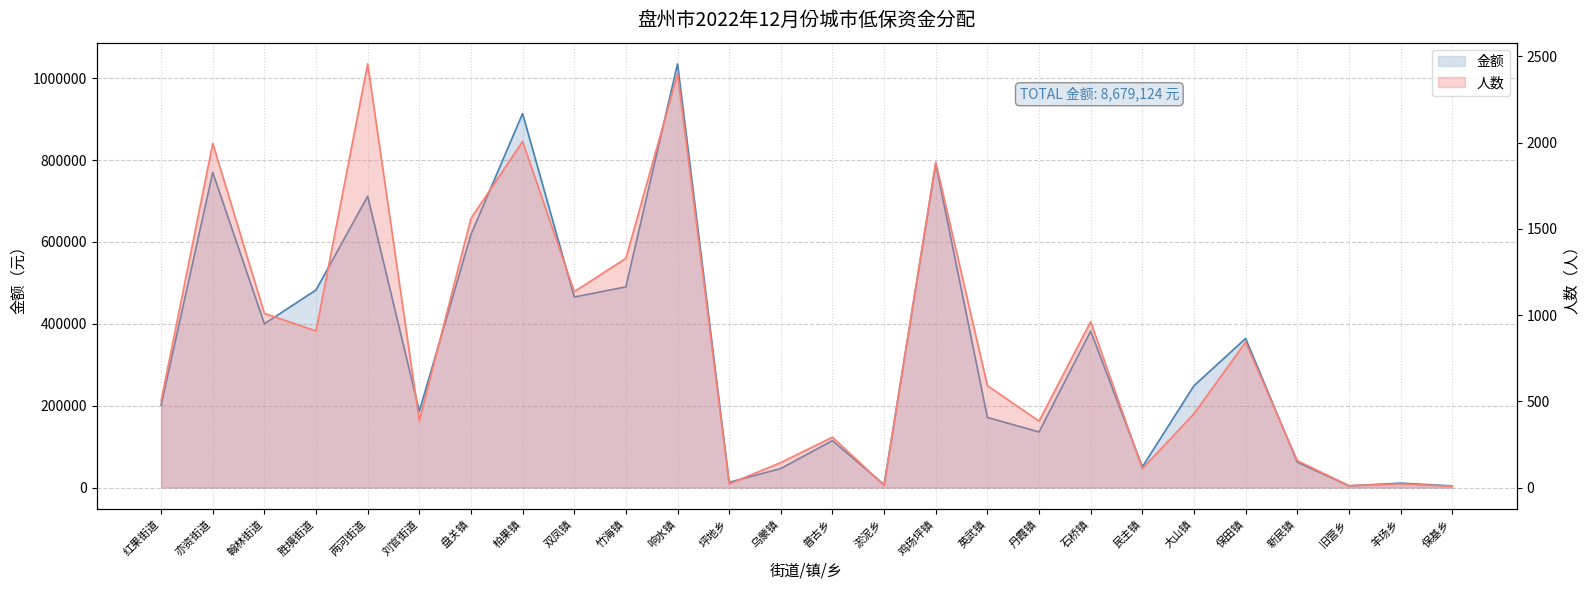

What position from the right is 响水镇?

16